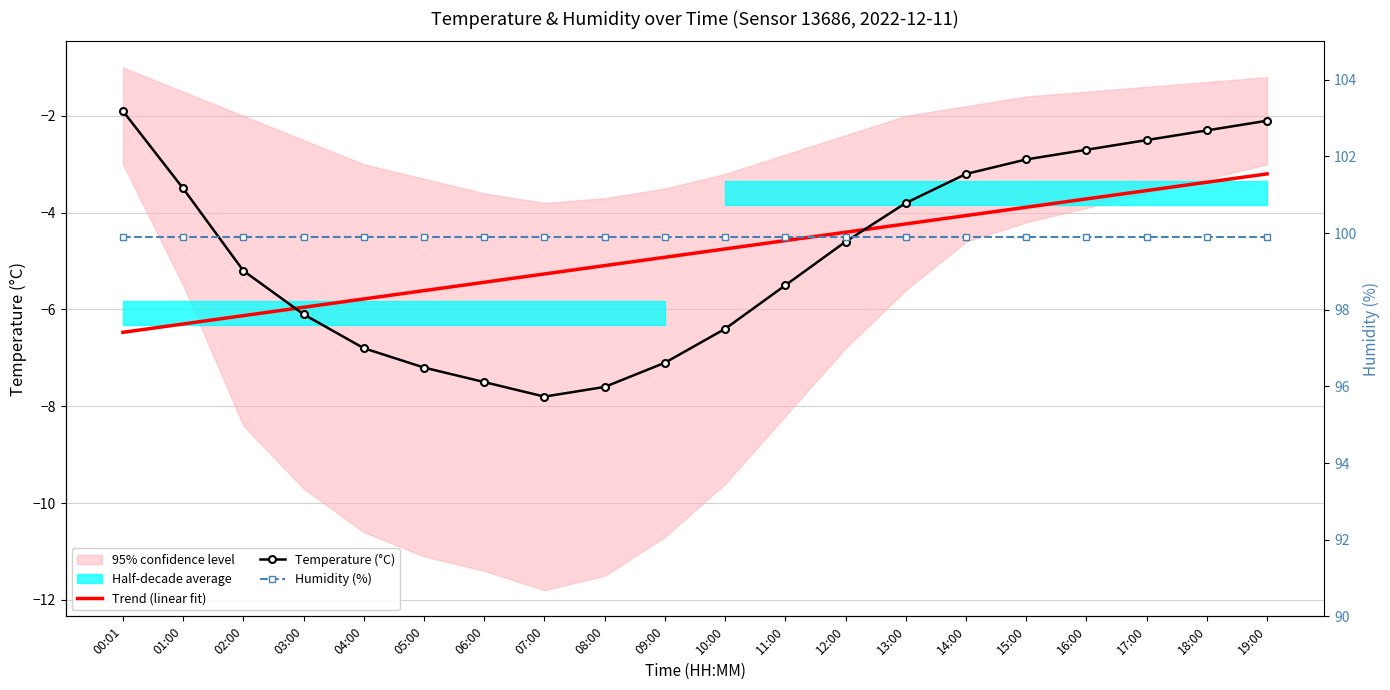

Count the number of categories in the chart.

20